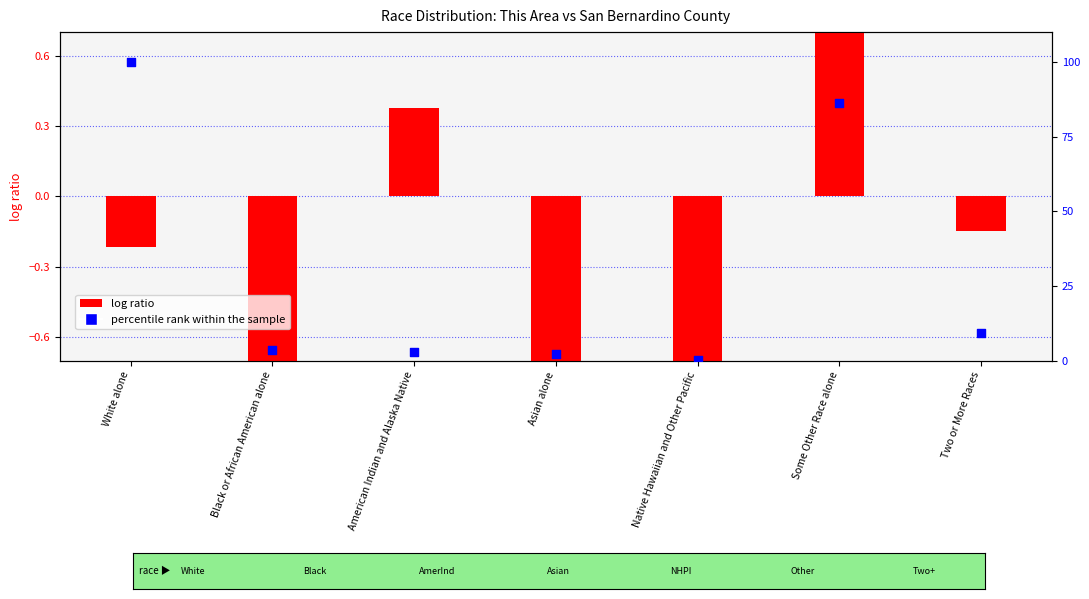

At how many categories does at least one series exceed 36?

2